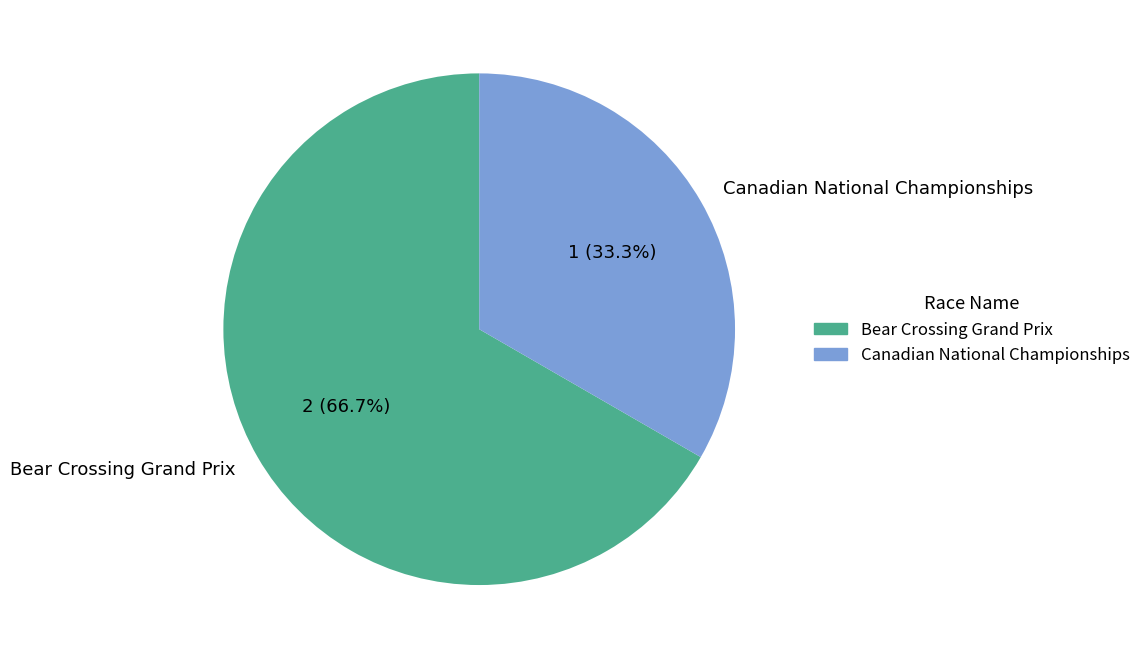

Which category has the biggest portion of the pie?

Bear Crossing Grand Prix